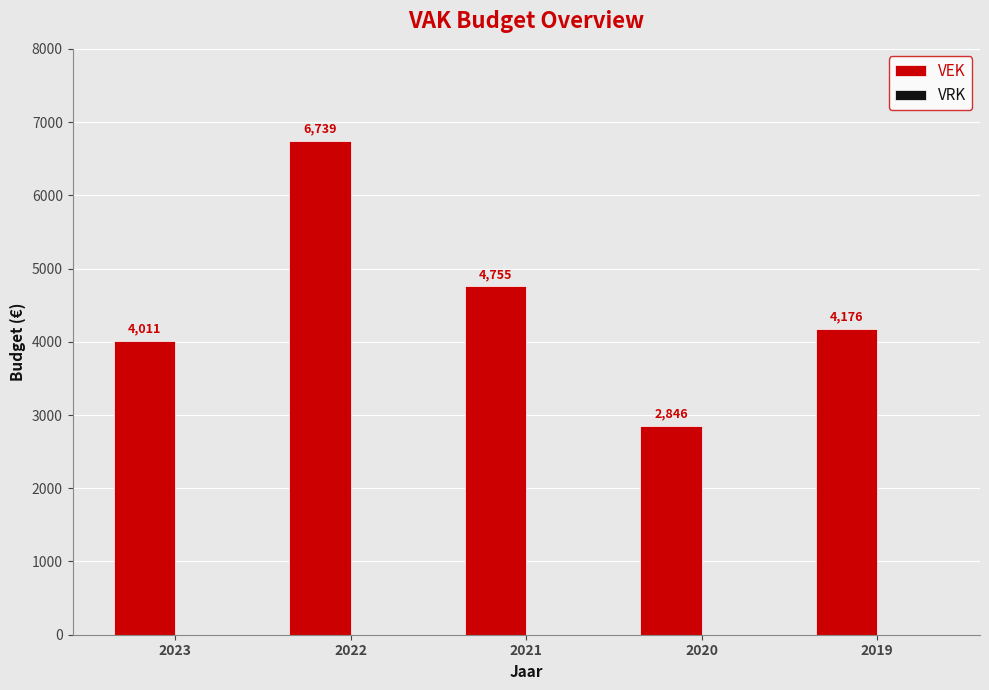

What is the average value?

4505